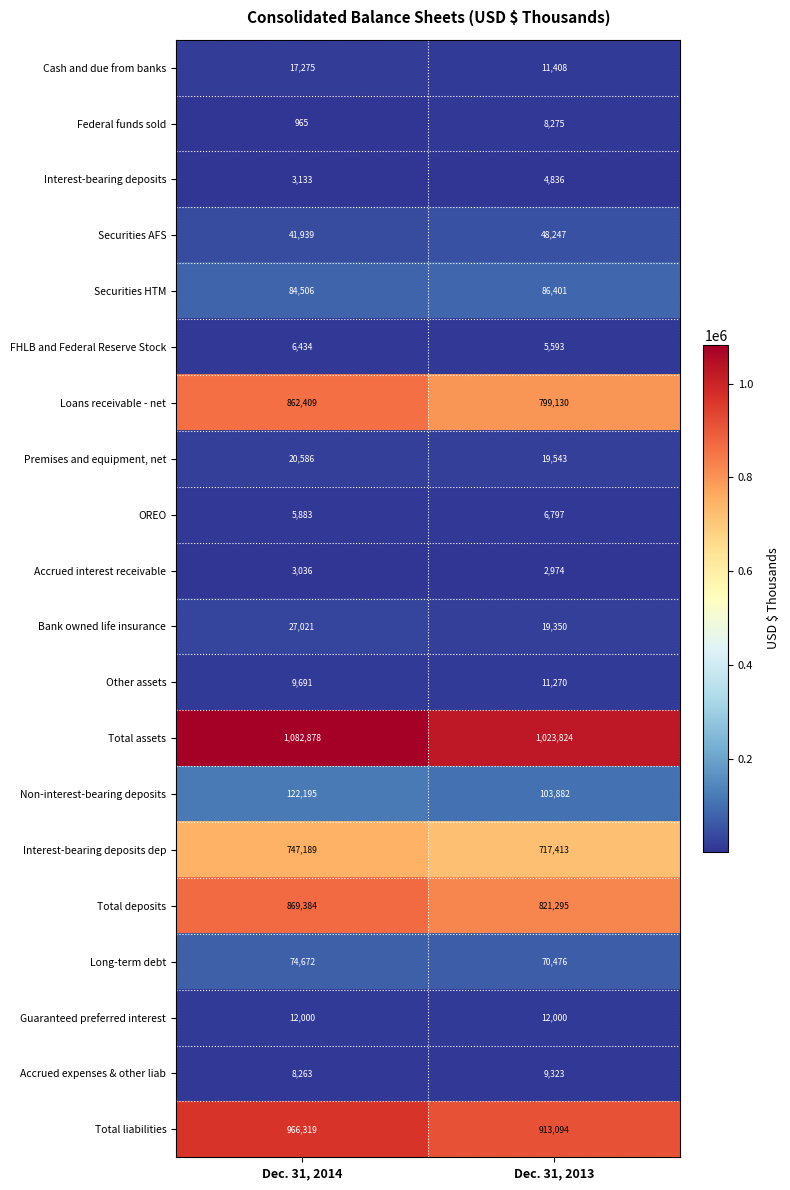

What is the difference between the highest and lowest values at Dec. 31, 2013?

1020850